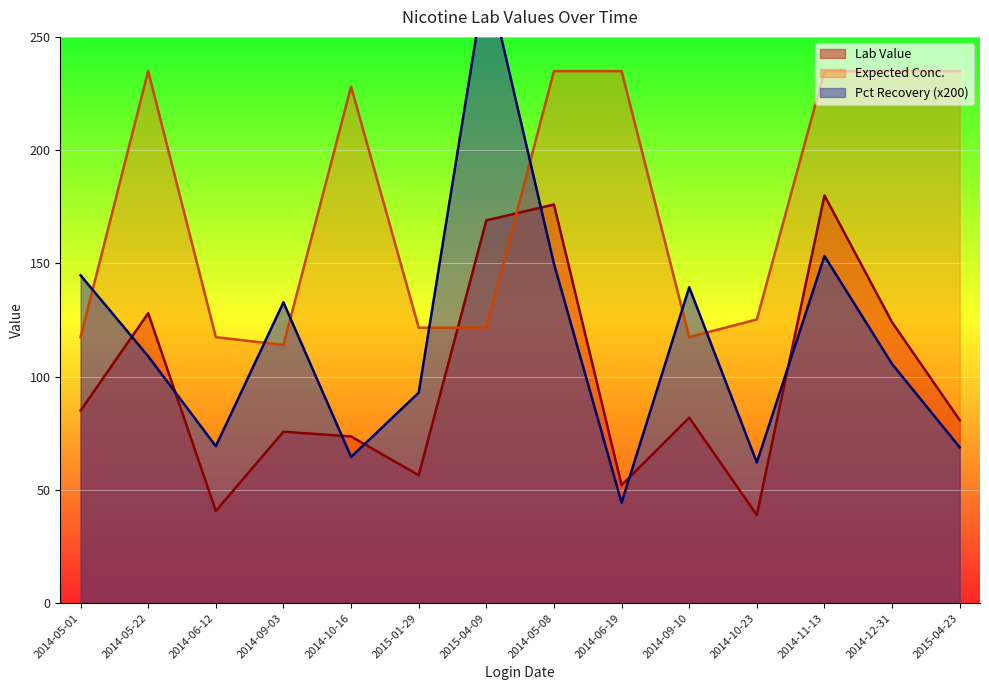

Rank the series at 2015-04-23 from lowest to highest value.

Pct Recovery, Lab Value, Expected Conc.